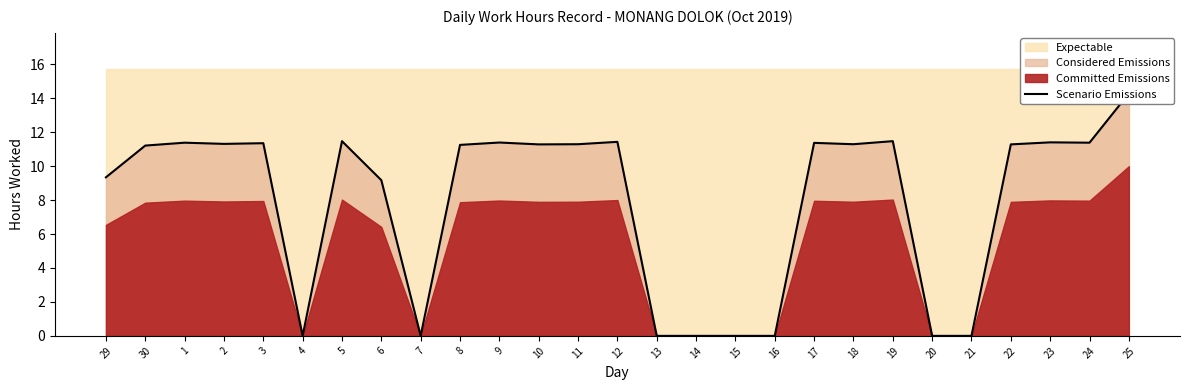

Reading left to right, transcribe all the data shown in this chart.

9.3	11.2	11.4	11.3	11.3	0.0	11.5	9.2	0.0	11.2	11.4	11.3	11.3	11.4	0.0	0.0	0.0	0.0	11.4	11.3	11.5	0.0	0.0	11.3	11.4	11.4	14.3